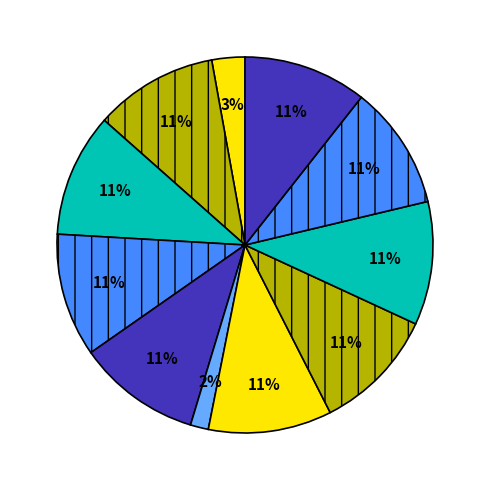

The სონია ტოგონიძე slice represents 24% of the pie. True or false?

False